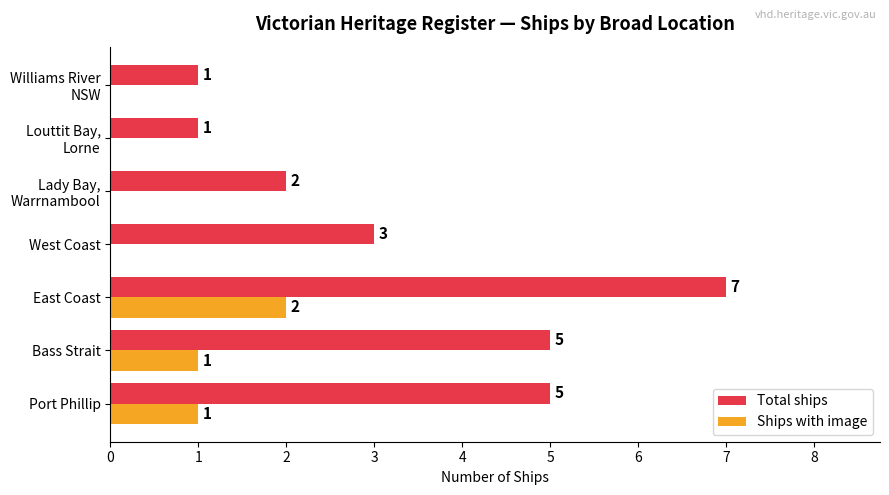

What is the greatest value displayed?

7